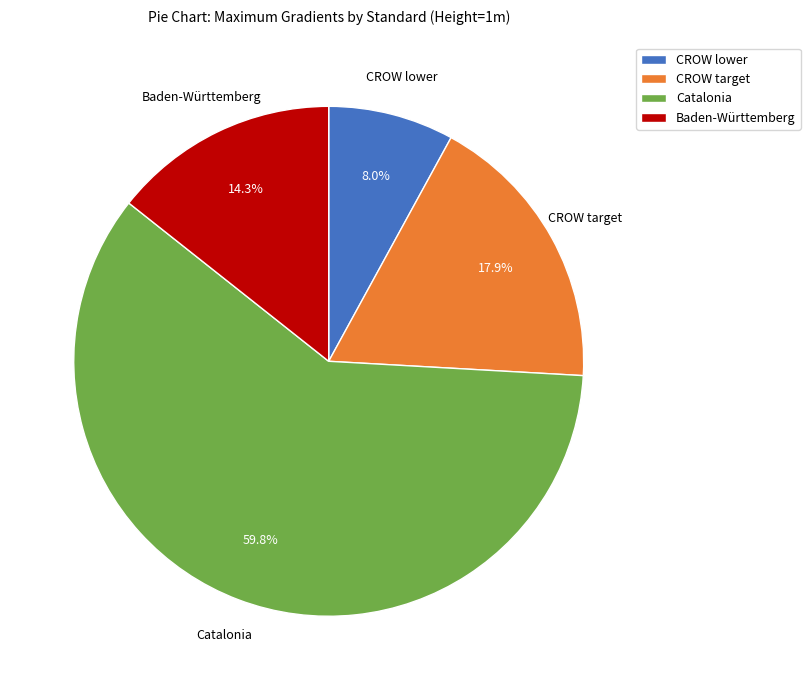

To the nearest percent, what is the average slice percentage?

25%